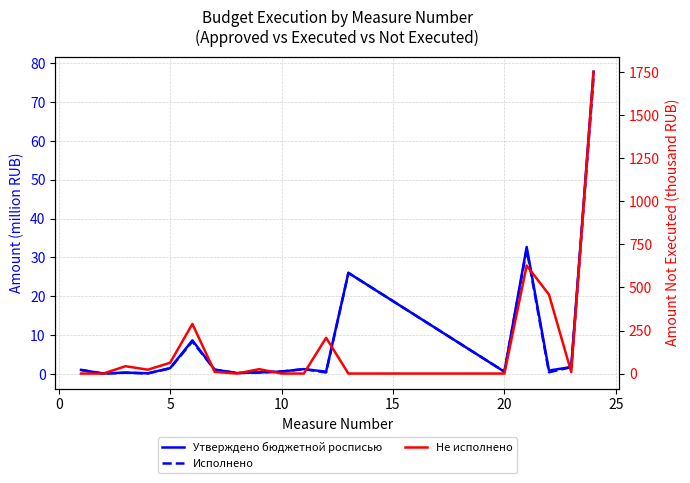

How many lines are shown in the chart?

3